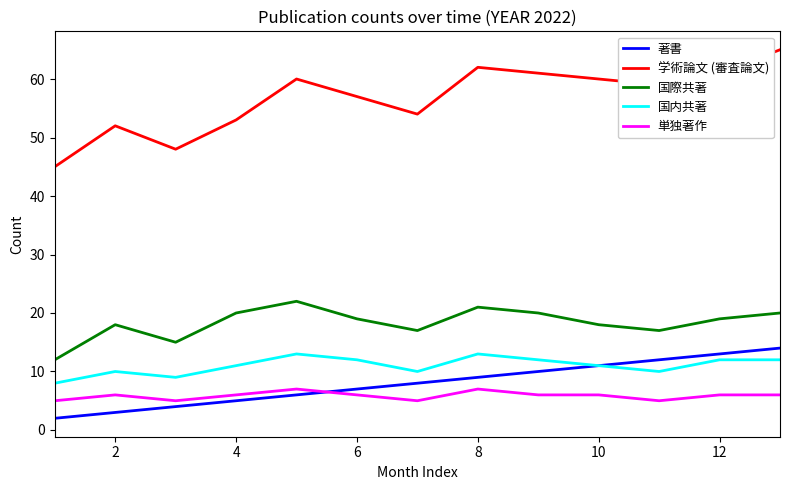

How many lines are shown in the chart?

5